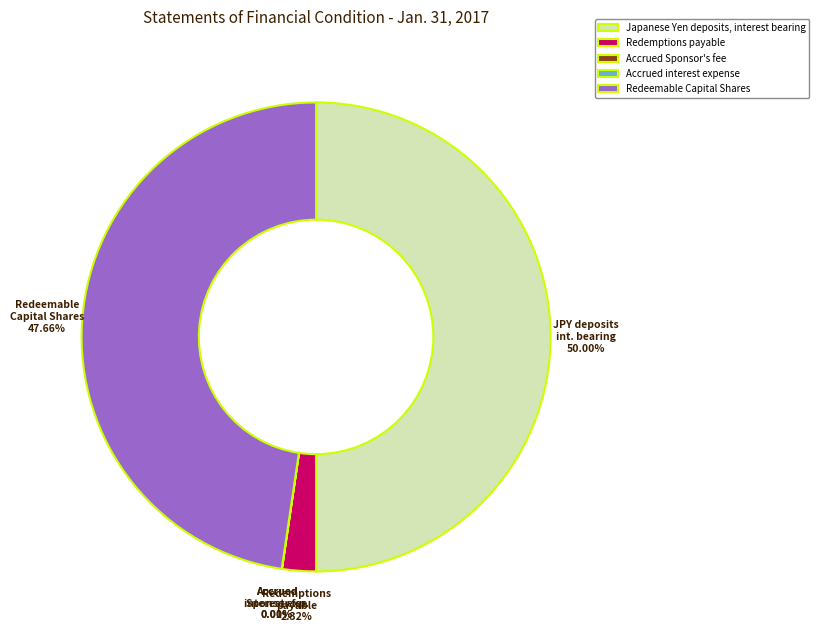

What is the largest slice in the pie chart?

Japanese Yen deposits, interest bearing